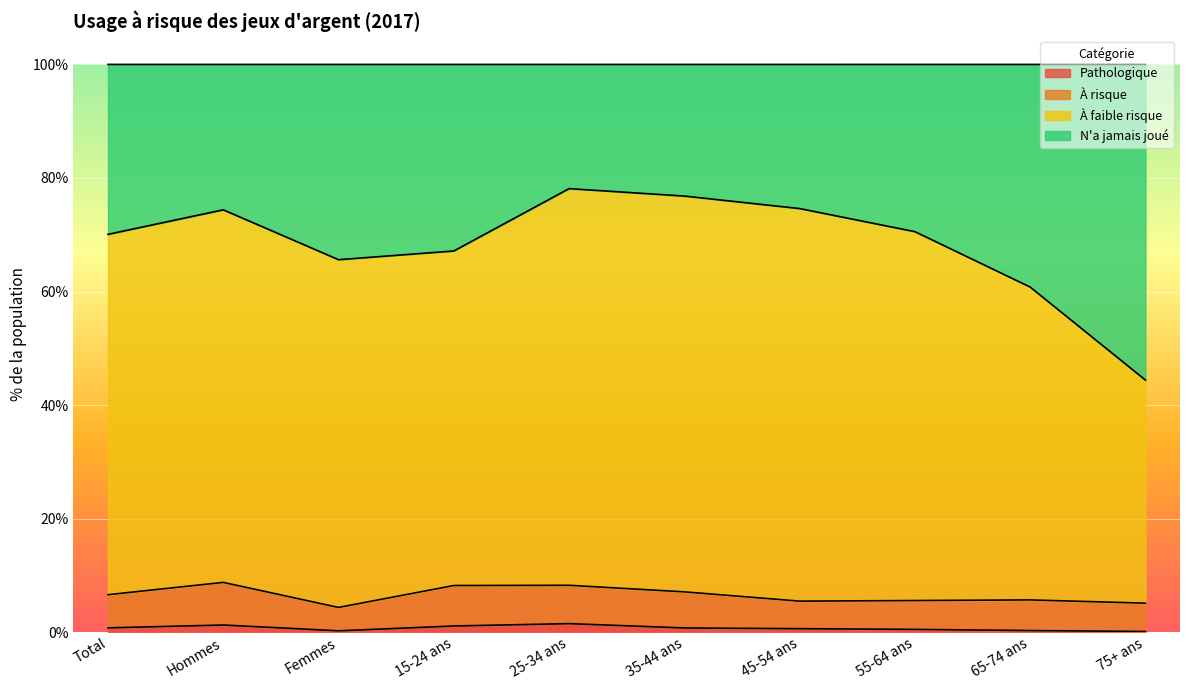

What is the minimum value shown in the chart?

0.1